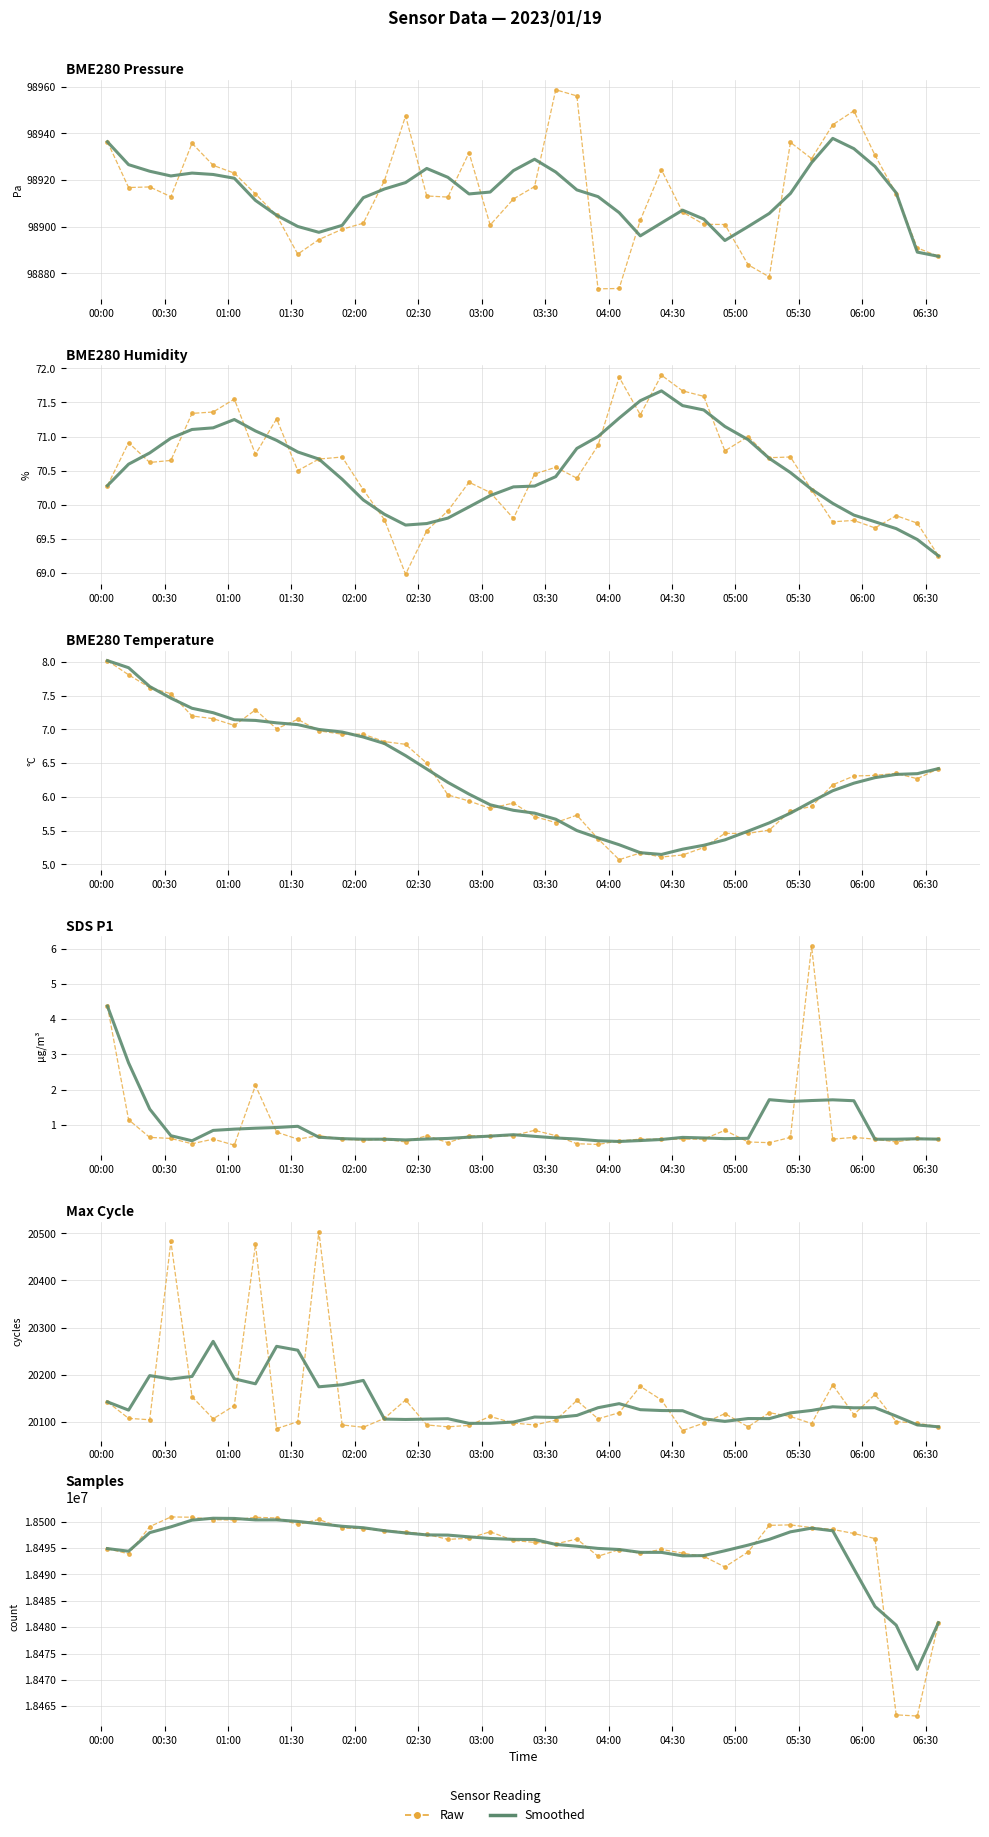

At which category does Smoothed reach its first local valley?

00:30